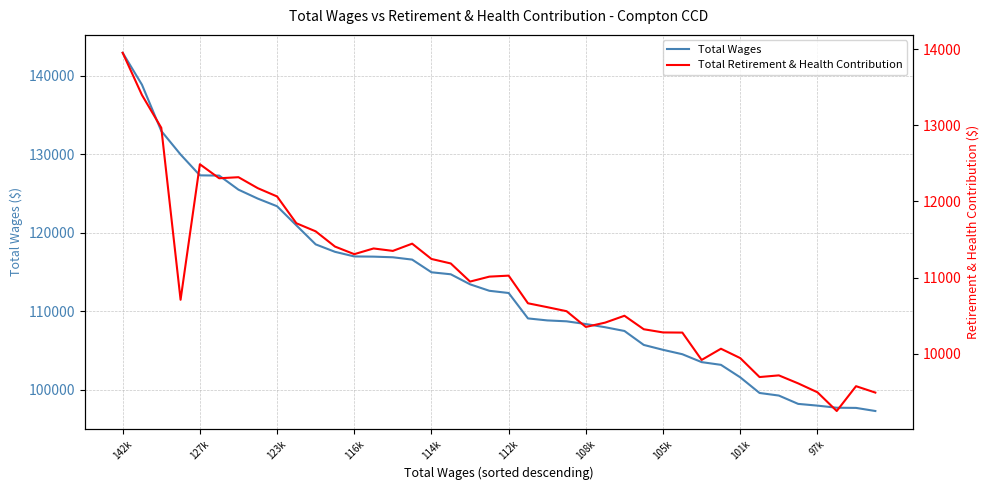

The Total Wages series shows 112334 at 112k. True or false?

True